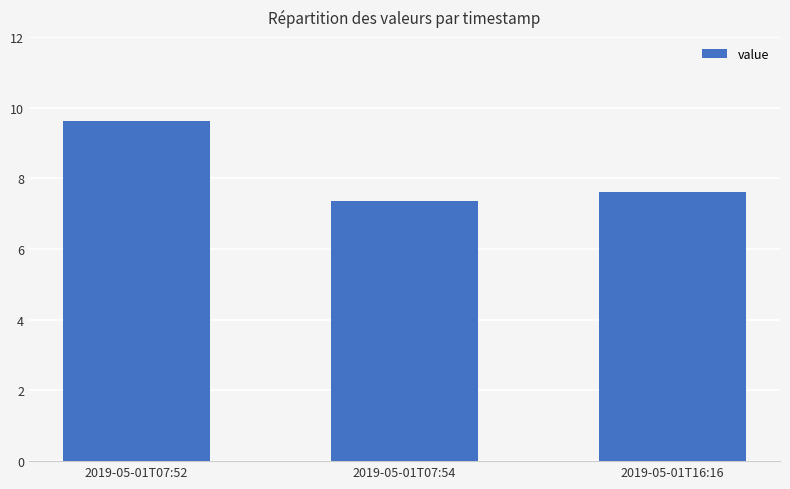

The chart shows a value of 5.8 at 2019-05-01T07:52. True or false?

False